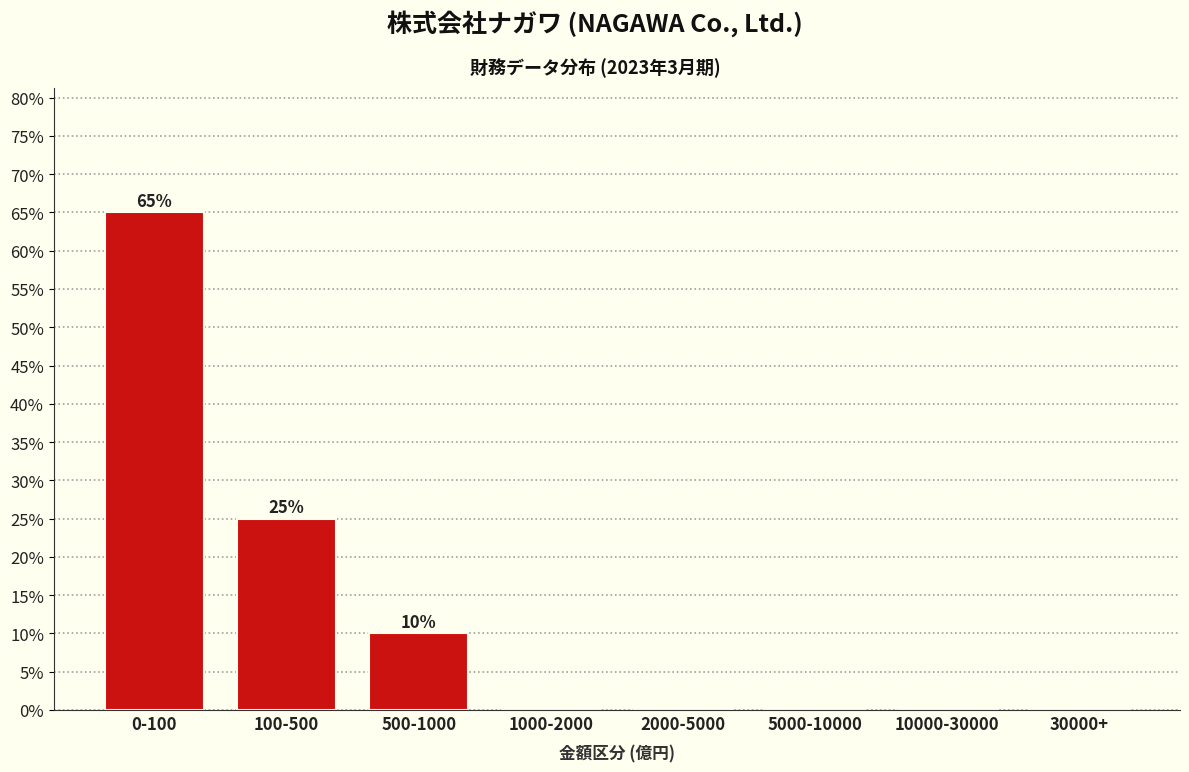

Reading left to right, transcribe all the data shown in this chart.

0-100=65	100-500=25	500-1000=10	1000-2000=0	2000-5000=0	5000-10000=0	10000-30000=0	30000+=0